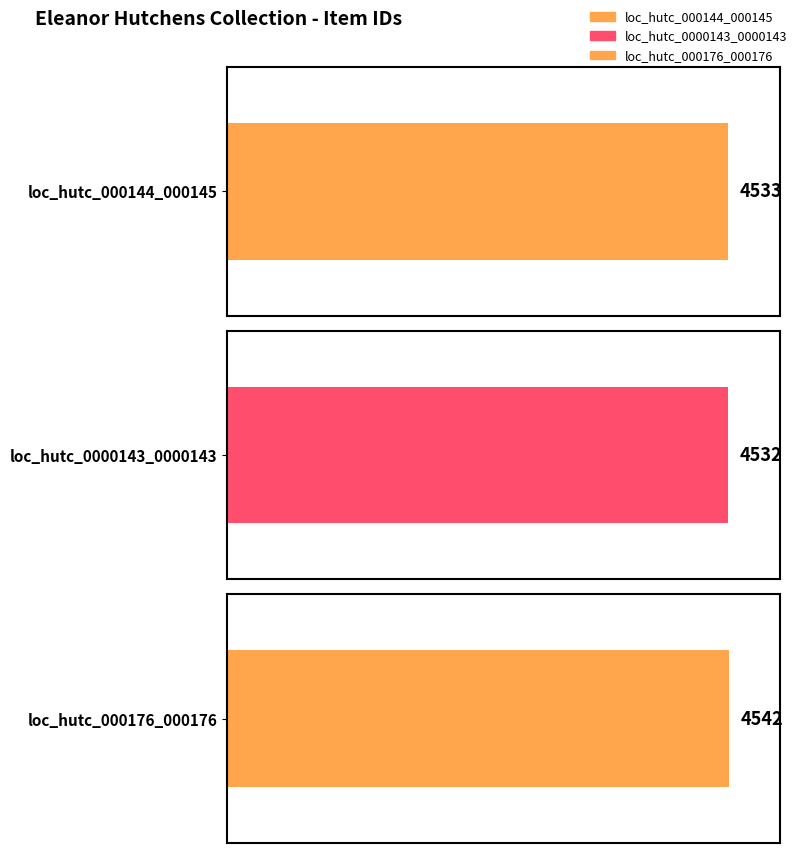

What is the difference between the maximum and minimum values?

10